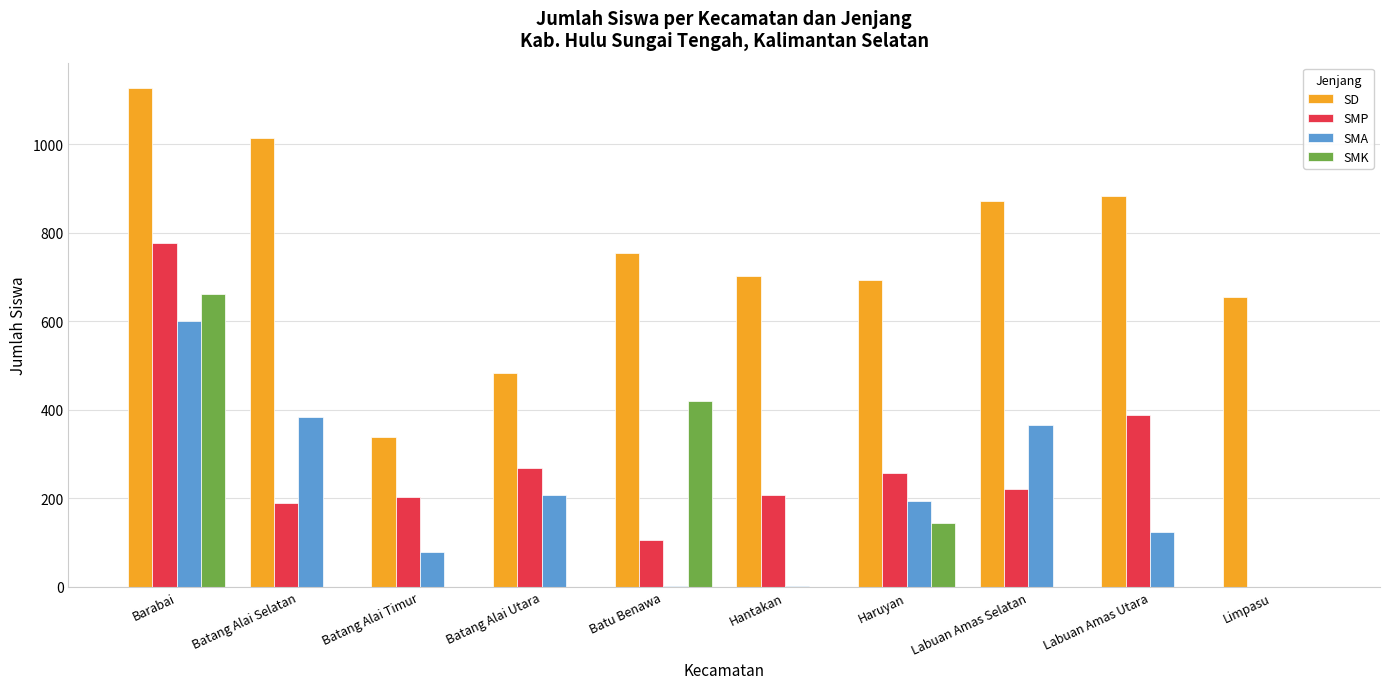

Is the value of SD at Hantakan greater than the value of SMA at Labuan Amas Utara?

Yes